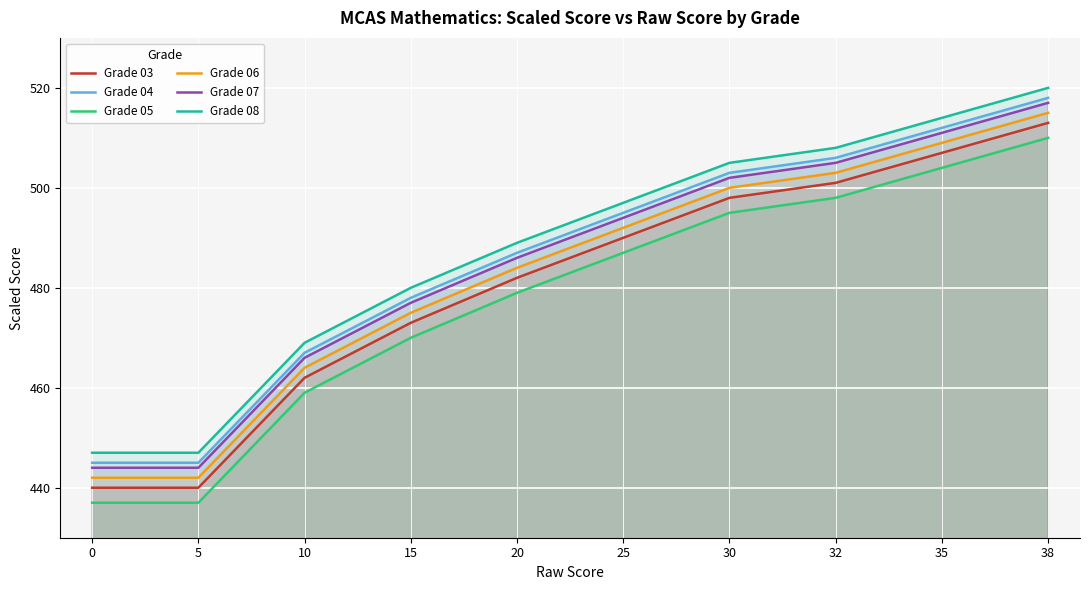

True or false: Grade 06 and Grade 03 cross at least once.

False